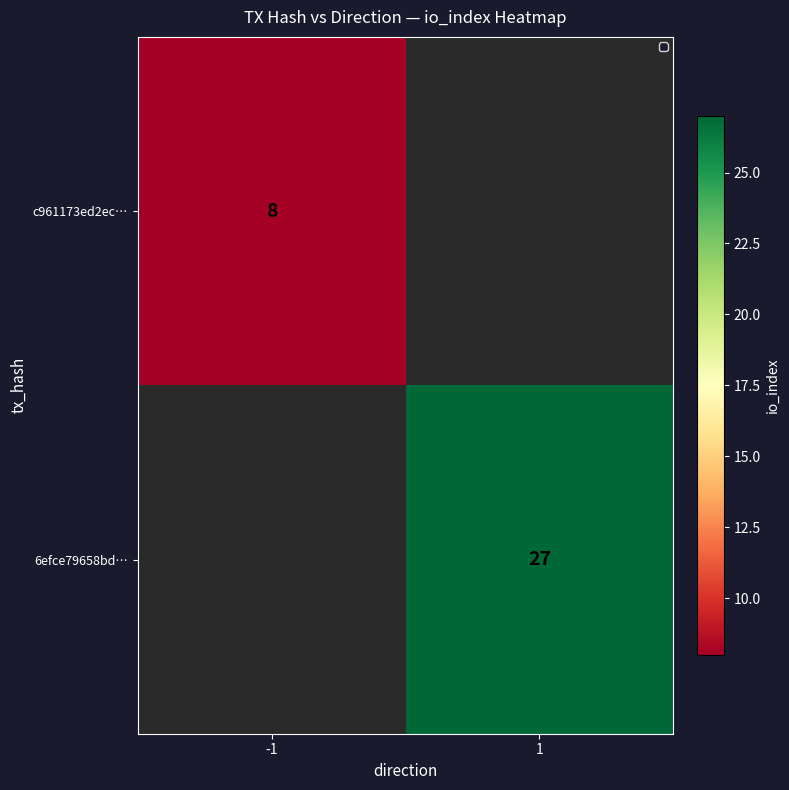

Is it true that 6efce79658bd… equals 12 at 1?

False